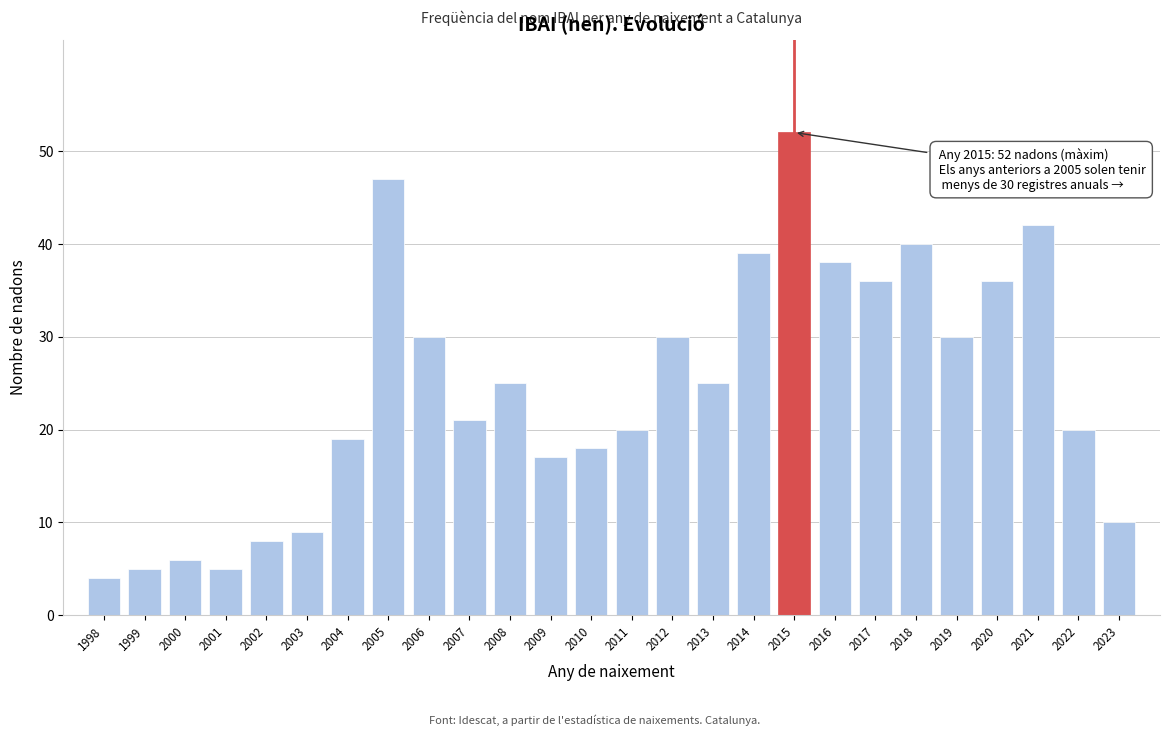

Reading left to right, what are all the values shown in this chart?

4	5	6	5	8	9	19	47	30	21	25	17	18	20	30	25	39	52	38	36	40	30	36	42	20	10